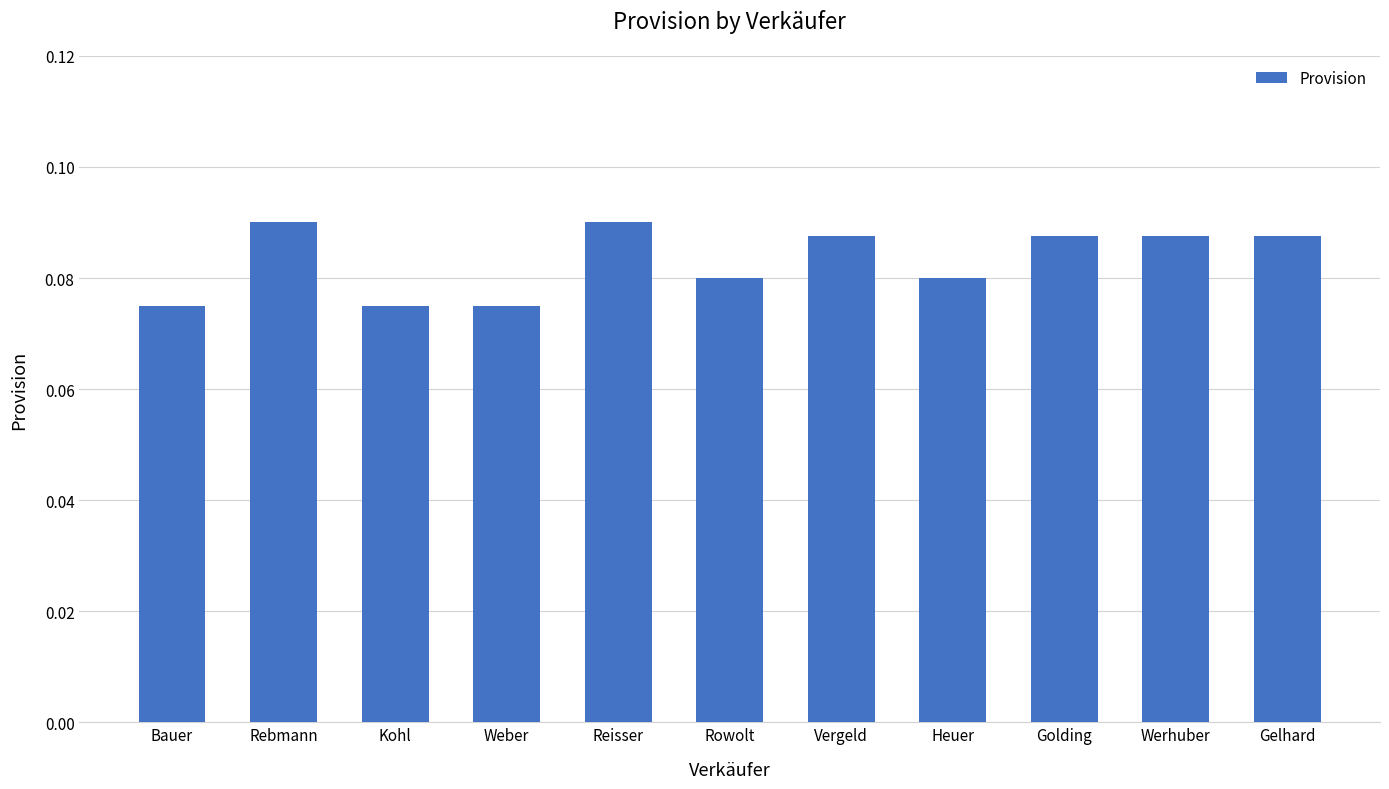

Which has a higher value, Gelhard or Reisser?

Reisser